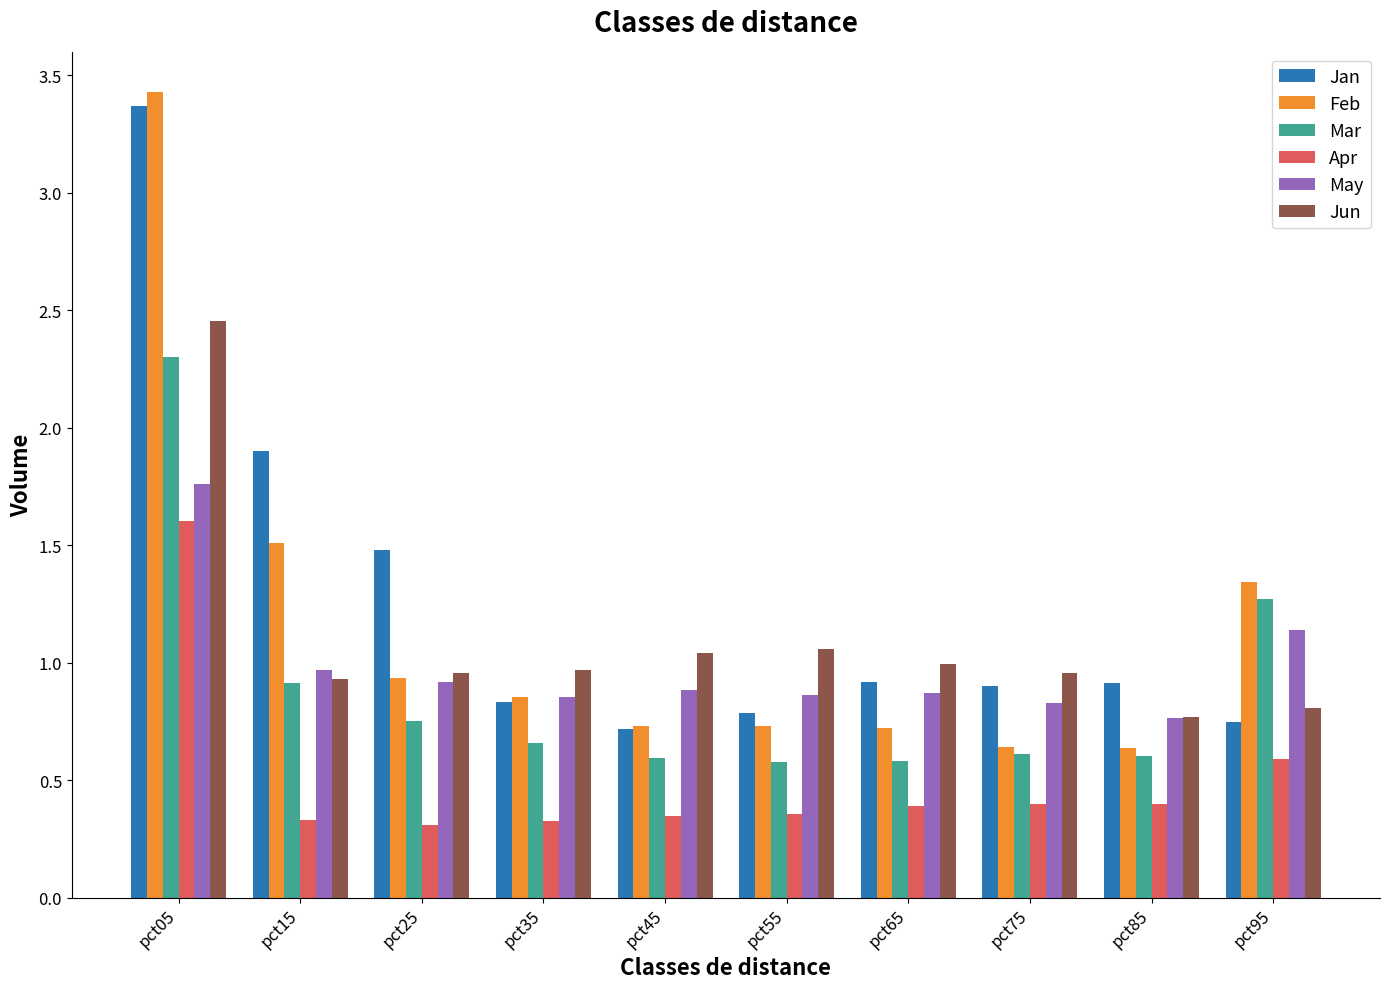

Count the number of categories in the chart.

10